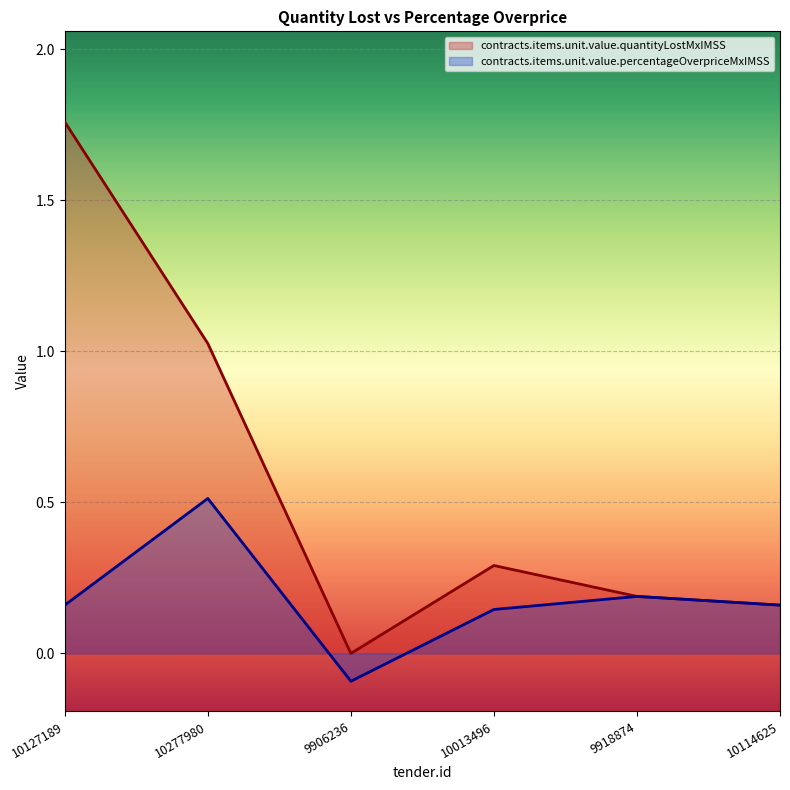

The value of contracts.items.unit.value.quantityLostMxIMSS at 9918874 is 0.2. True or false?

True